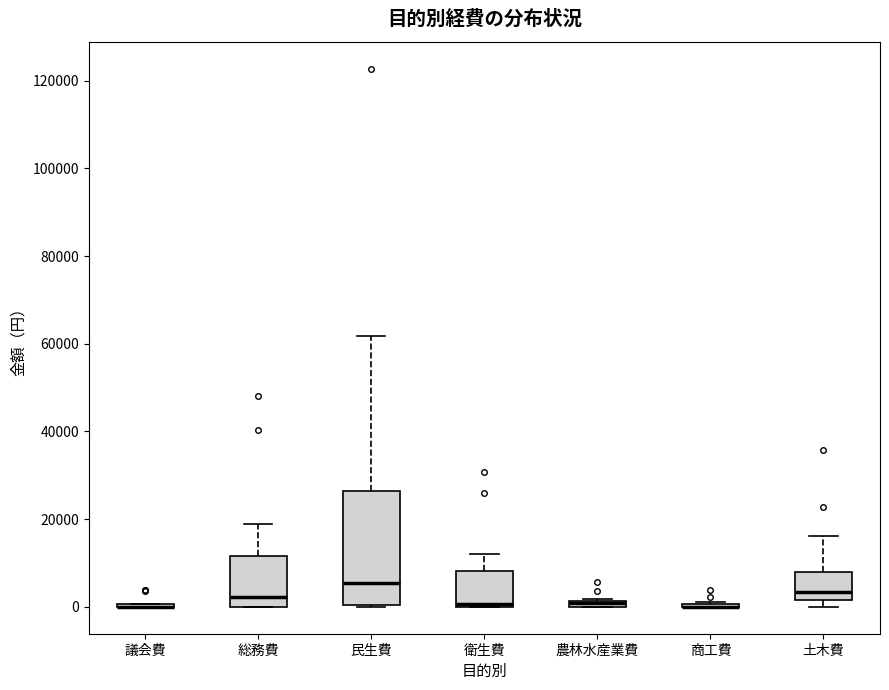

Where is the lower edge of the box for 農林水産業費 on the y-axis? The values are not printed on the chart, so give them approximately, as read against the axis.

0